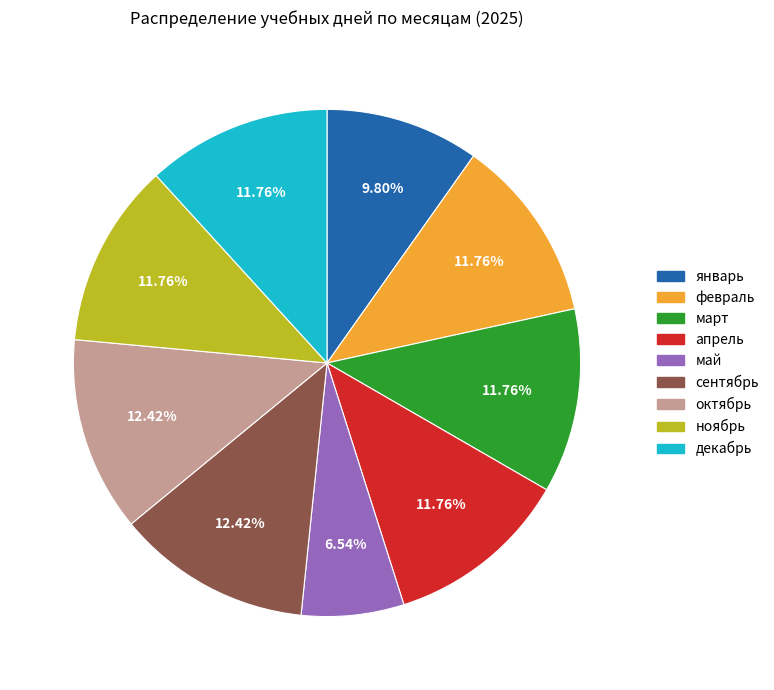

What is the smallest slice in the pie chart?

май